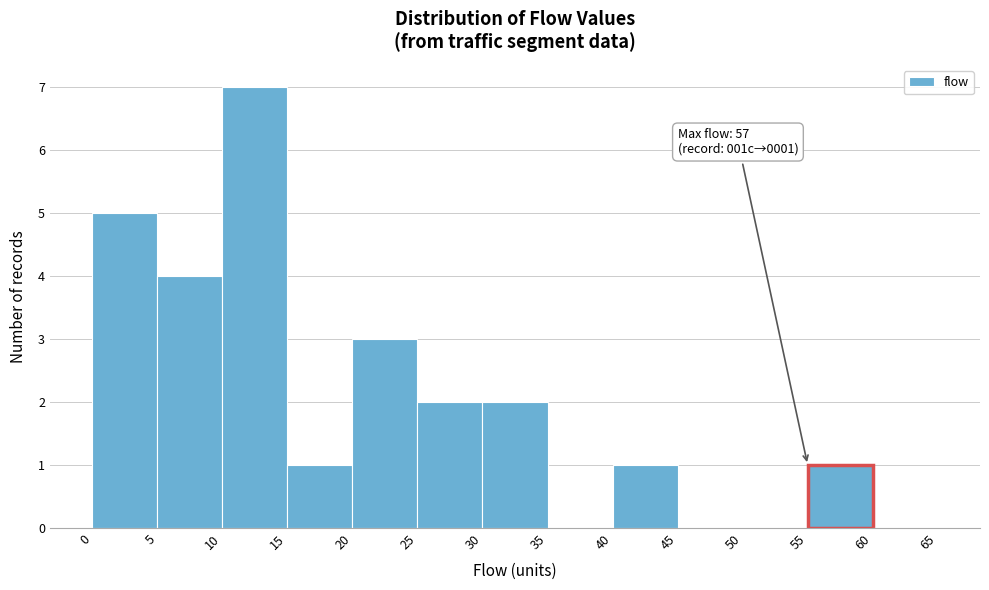

Which range on the x-axis has the tallest bar?

10 to 15